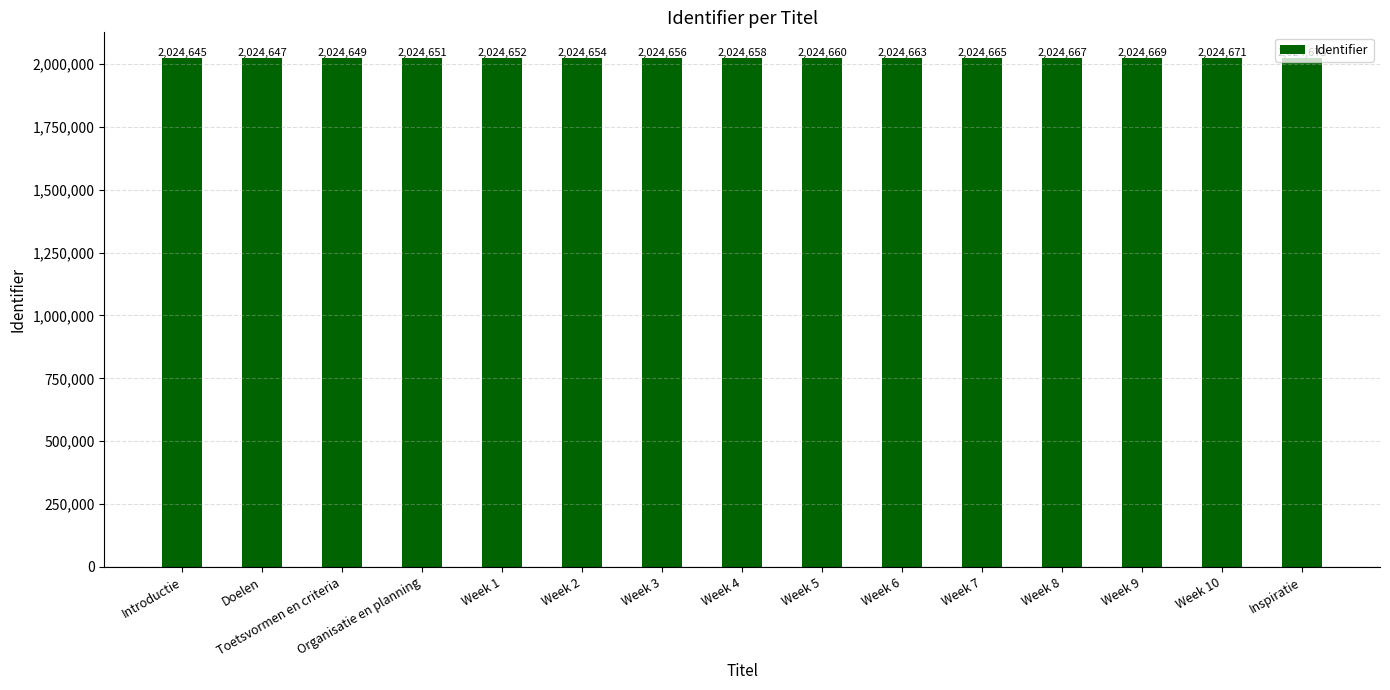

What is the average value?

2024659